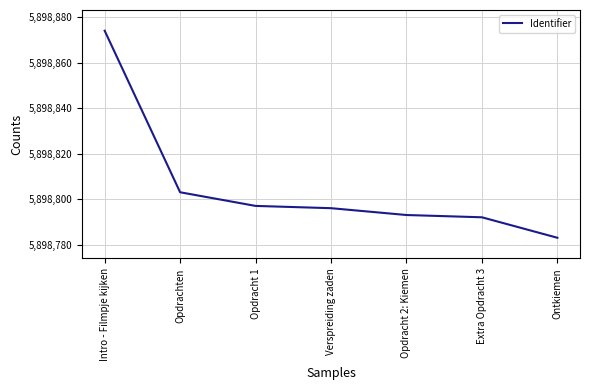

How many values are below 5898796?

3